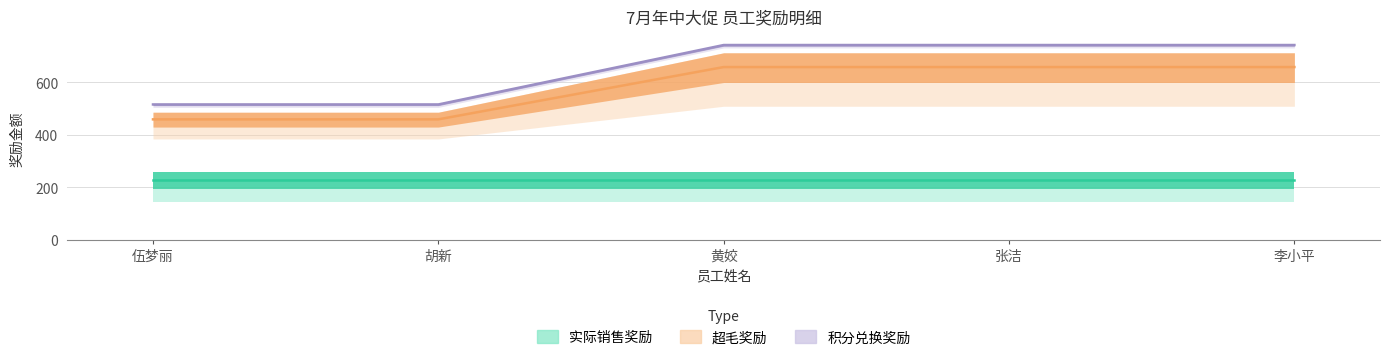

True or false: 实际销售奖励 has more than 2 interior local peaks.

False